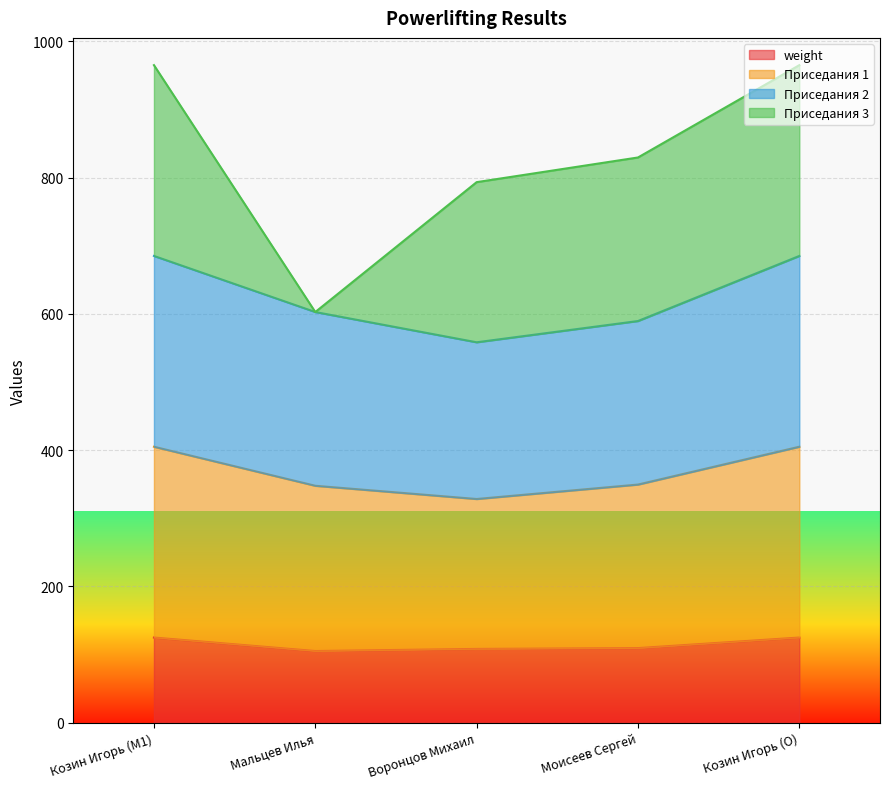

At which label does weight reach its peak?

Козин Игорь (M1)